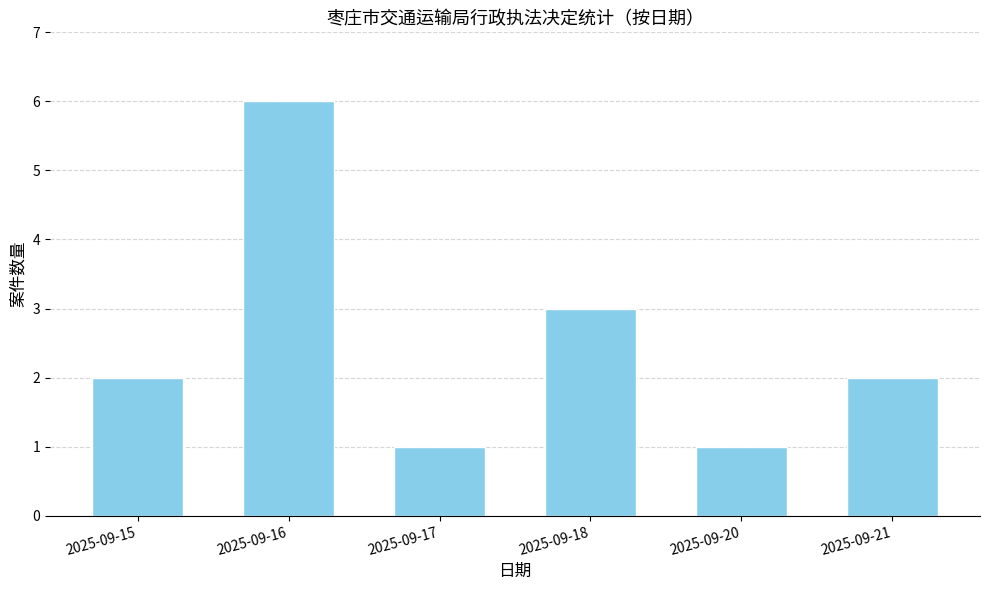

The value at 2025-09-20 is 2. True or false?

False